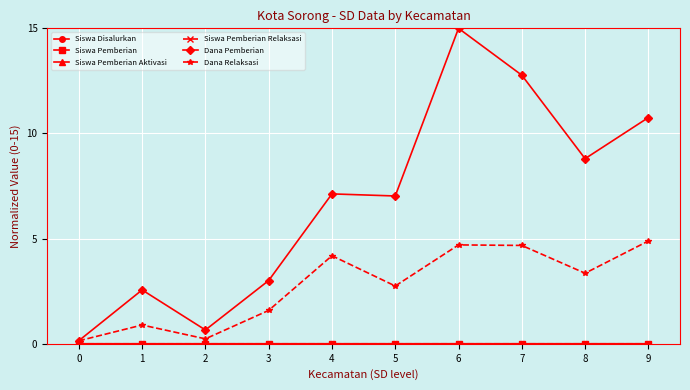

Is this an area chart (filled region under the line)?

No